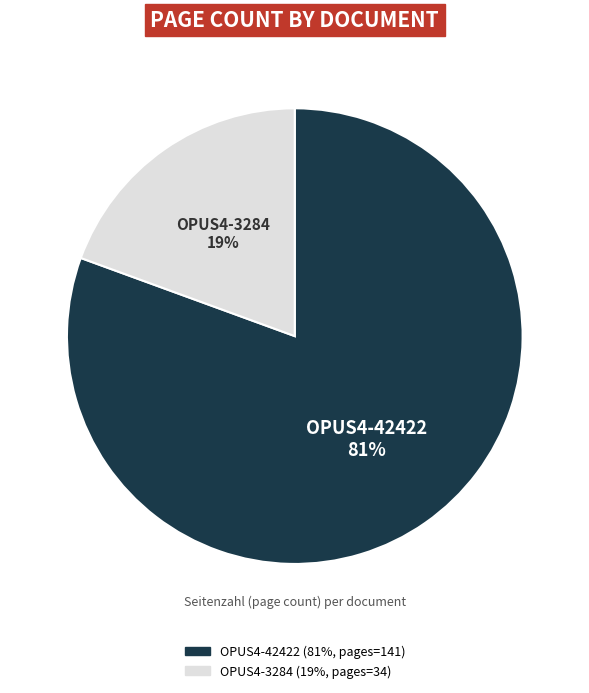

Which category has the smallest portion of the pie?

OPUS4-3284